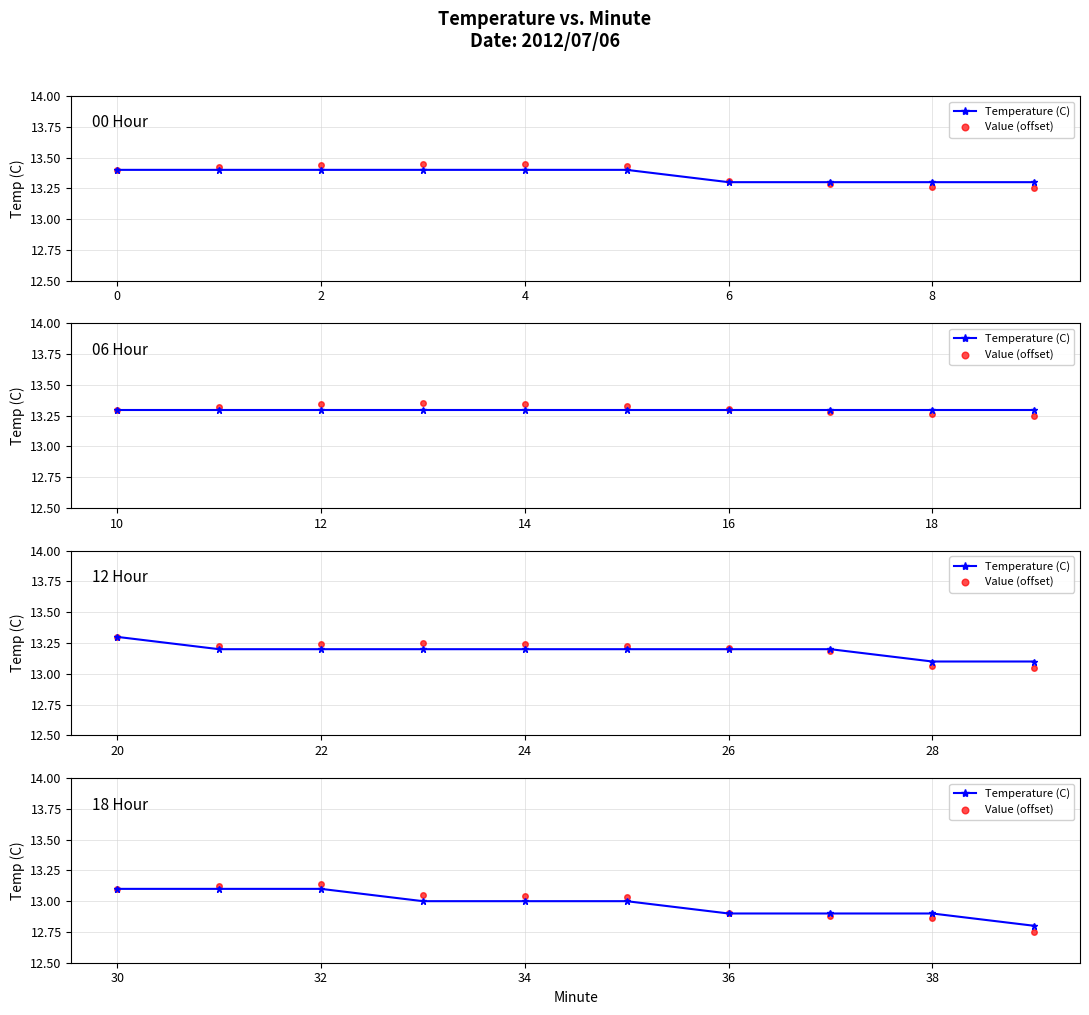

Which series ends up on top after the final intersection of Value (offset) and Temperature (C)?

Temperature (C)